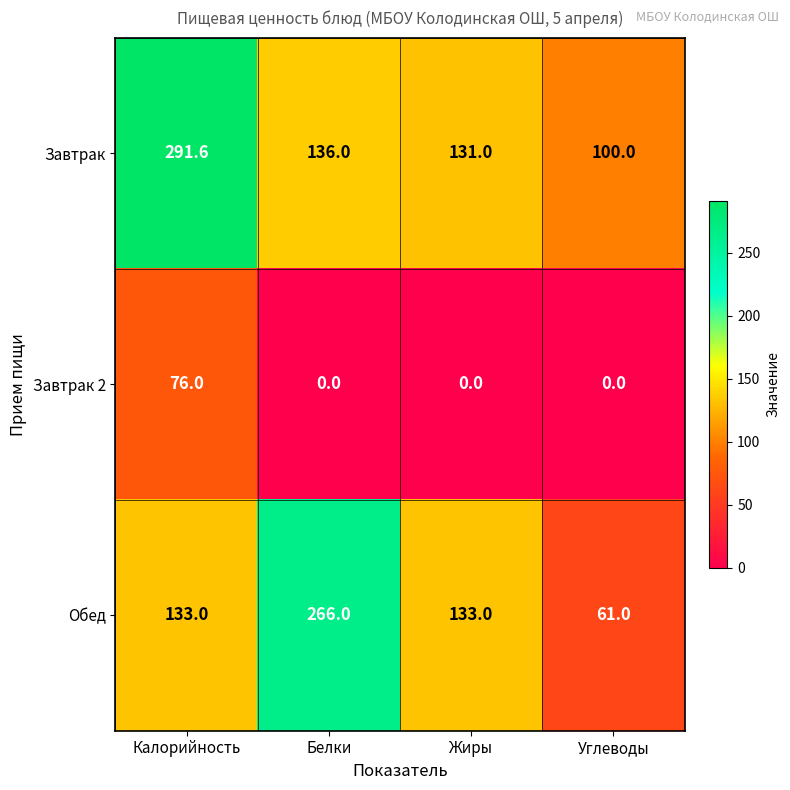

What is the difference between the Обед values at Белки and Жиры?

133.0